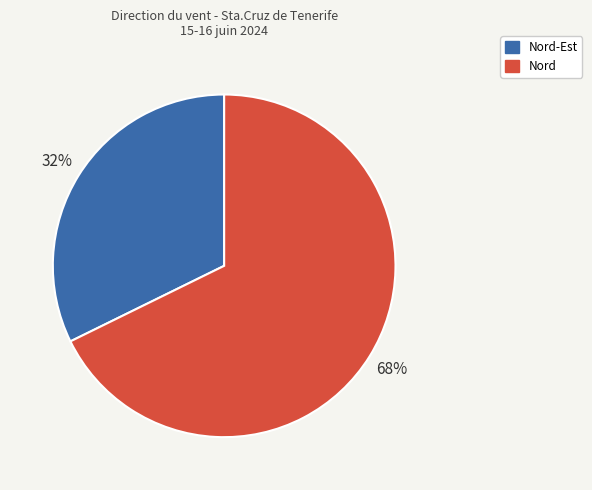

To the nearest percent, what is the average slice percentage?

50%